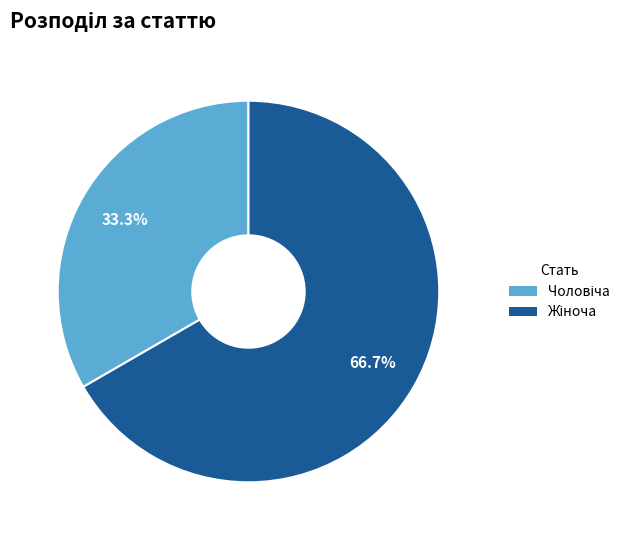

How many segments does this pie chart have?

2